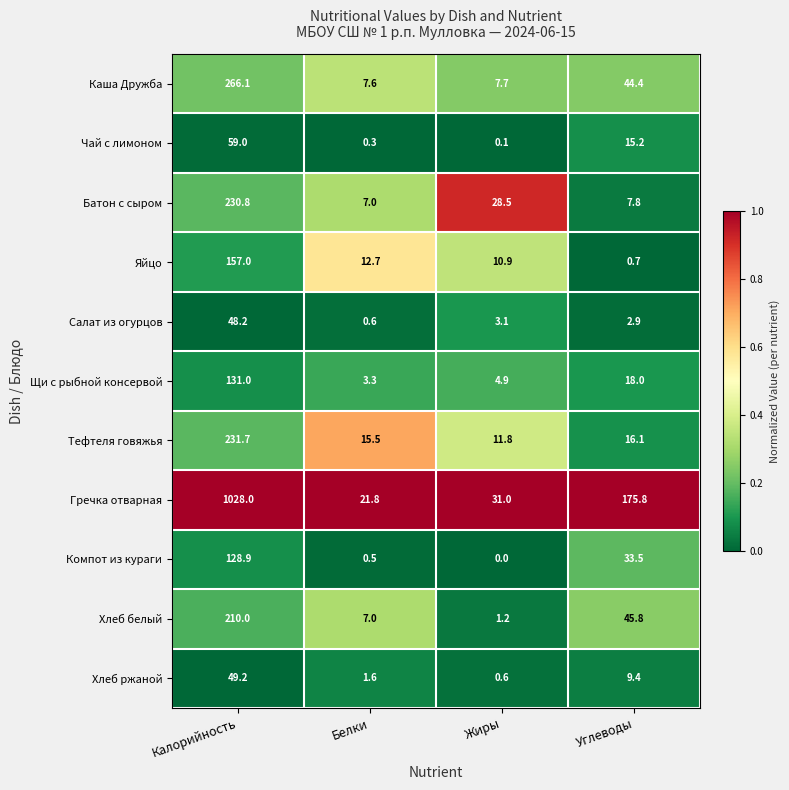

What is the difference between the Яйцо values at Калорийность and Белки?

144.3